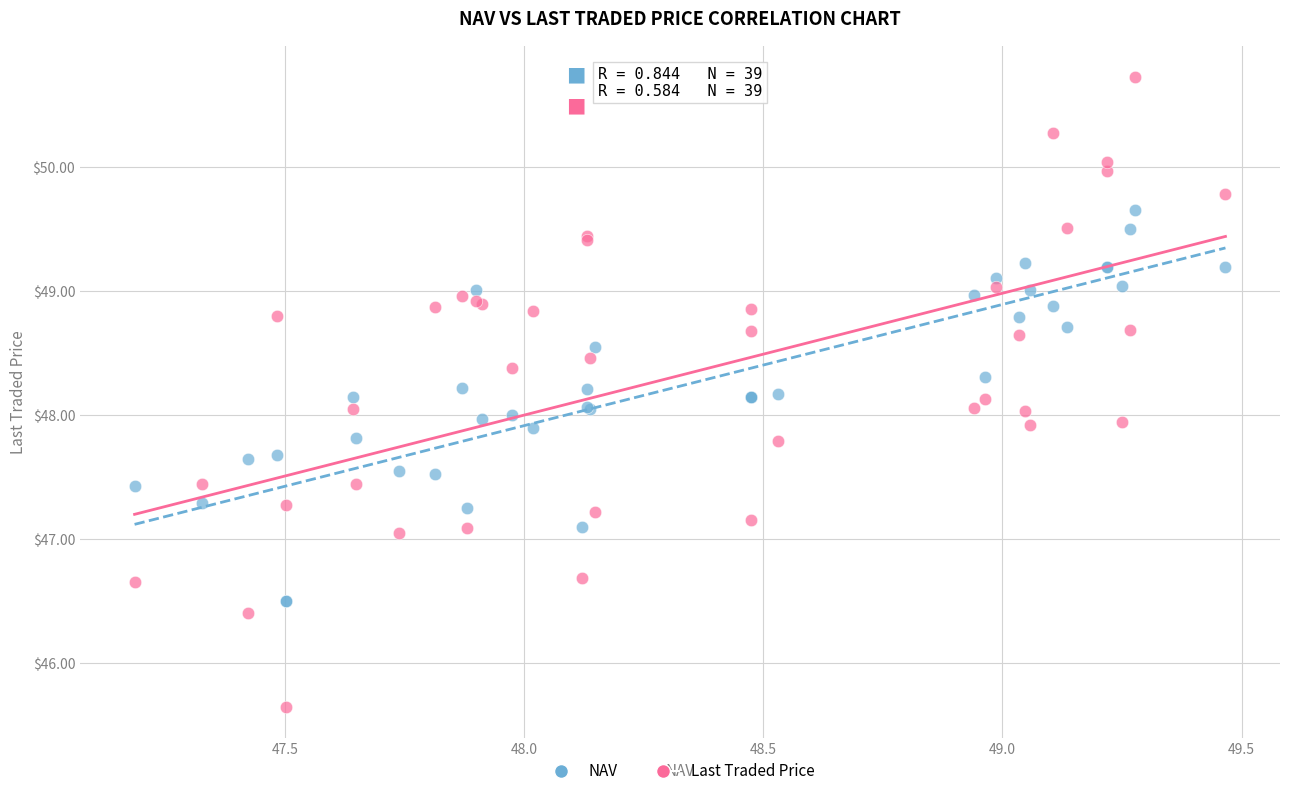

Which series reaches the minimum Y coordinate?

Last Traded Price